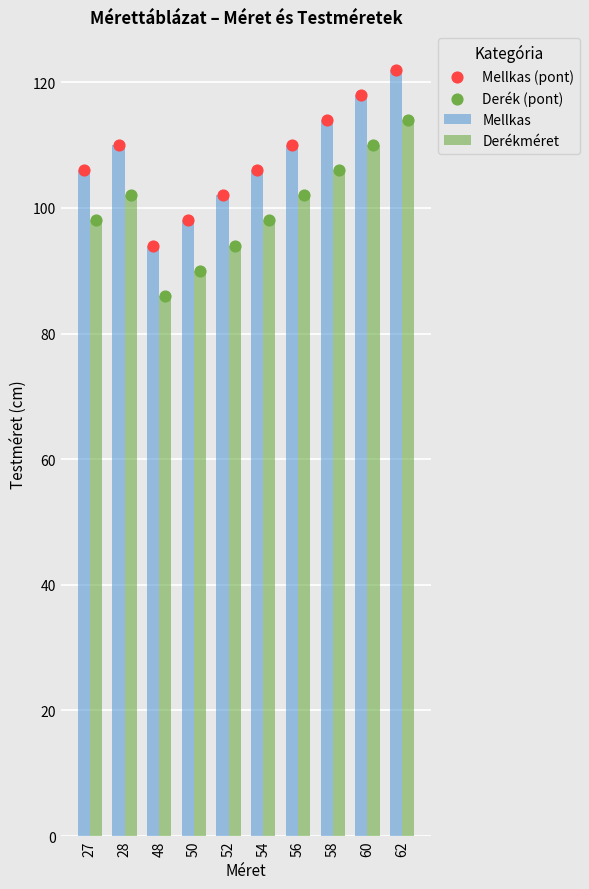

Which series reaches the maximum Y coordinate?

Mellkas